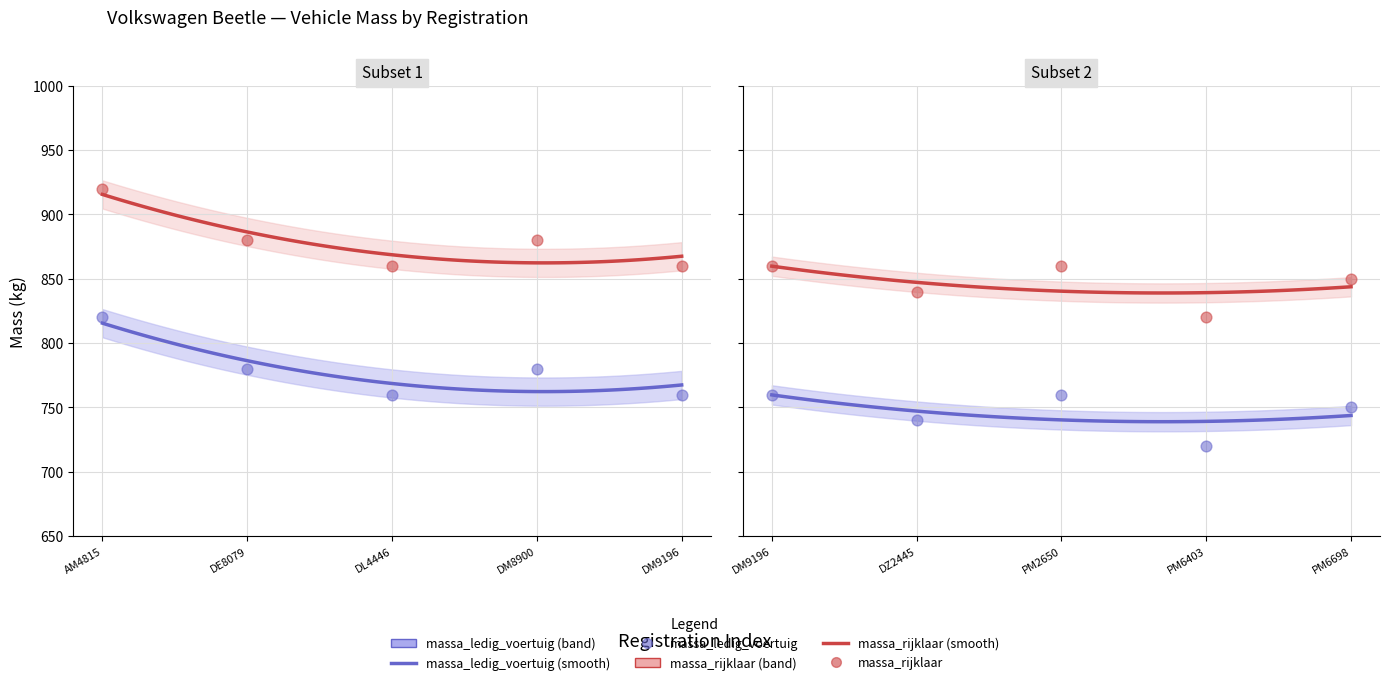

What are all the series names shown in the legend?

massa_ledig_voertuig, massa_rijklaar